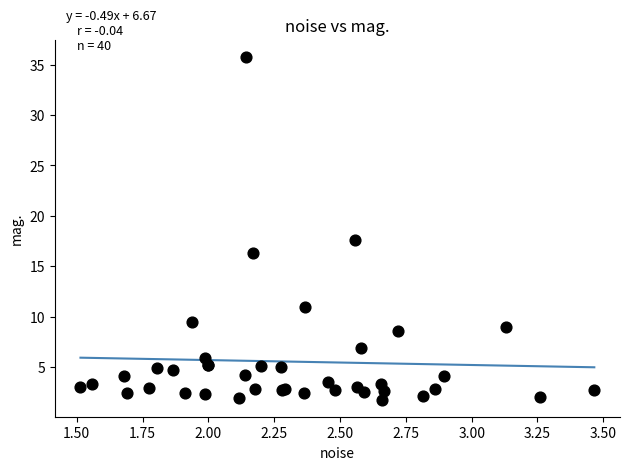

What Y value in the scatter plot is closest to 18?

17.6